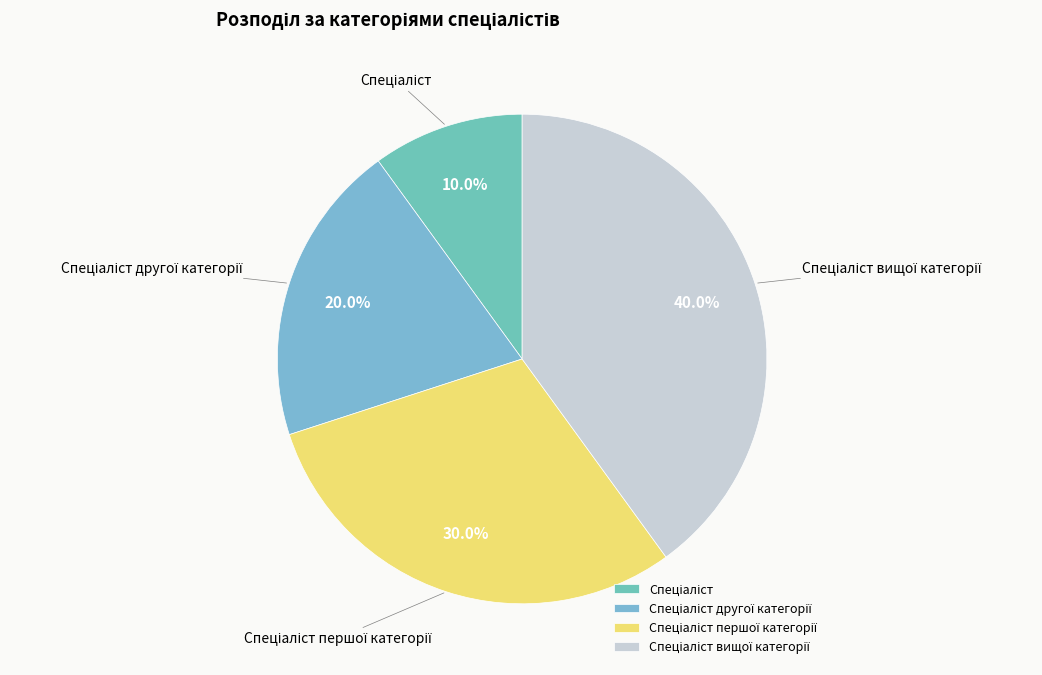

Count the number of slices in the pie.

4